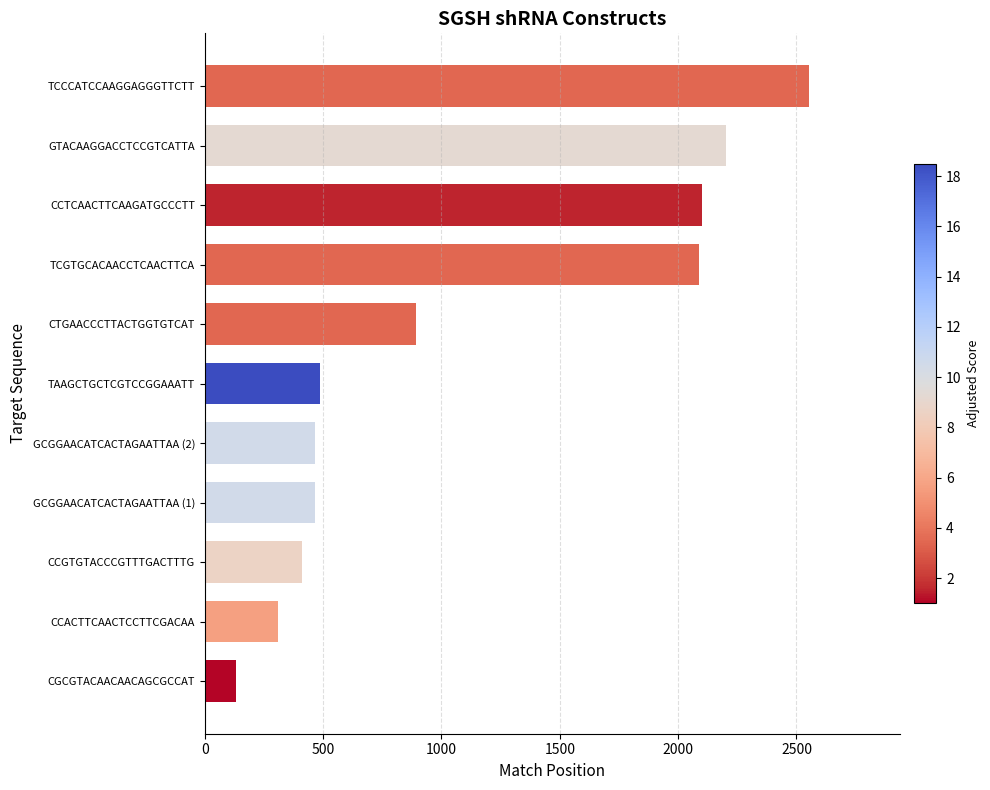

How many bars are there in total?

11